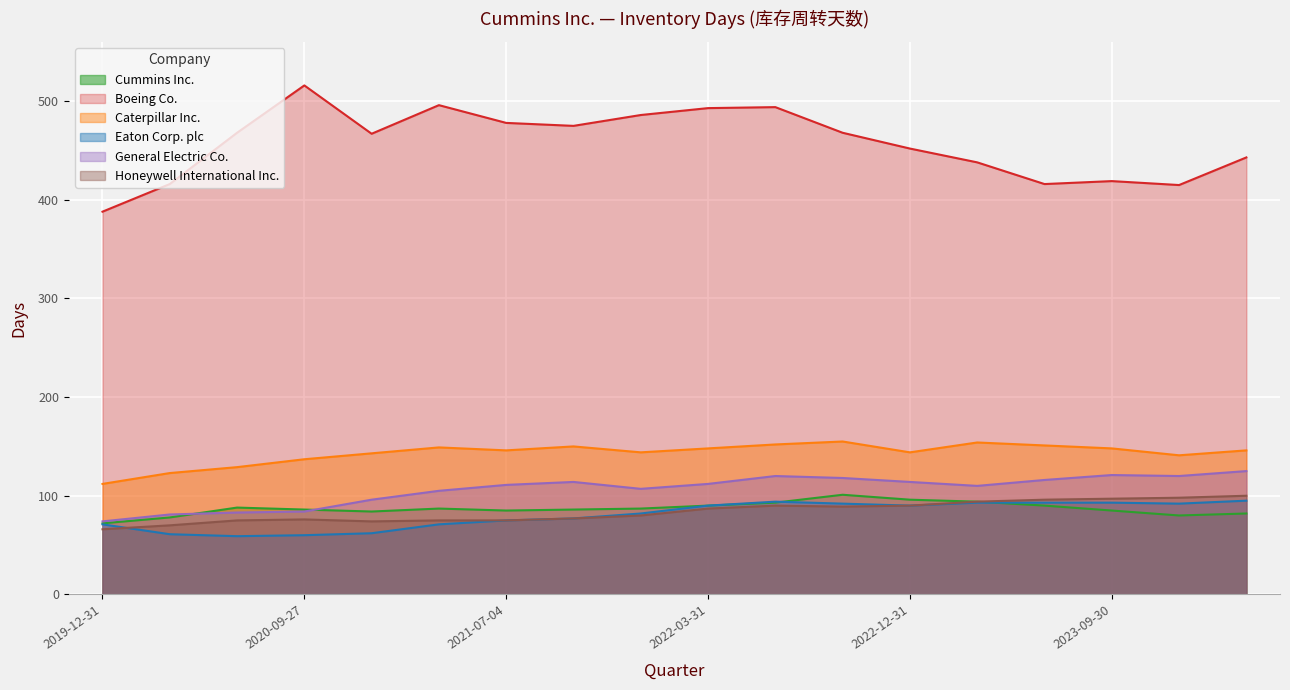

Is it true that Eaton Corp. plc equals 60 at 2020-09-27?

True